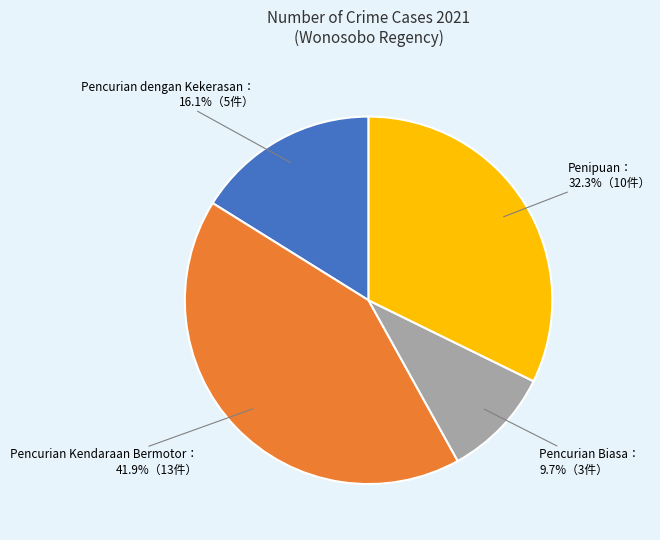

Does any single category account for the majority?

No